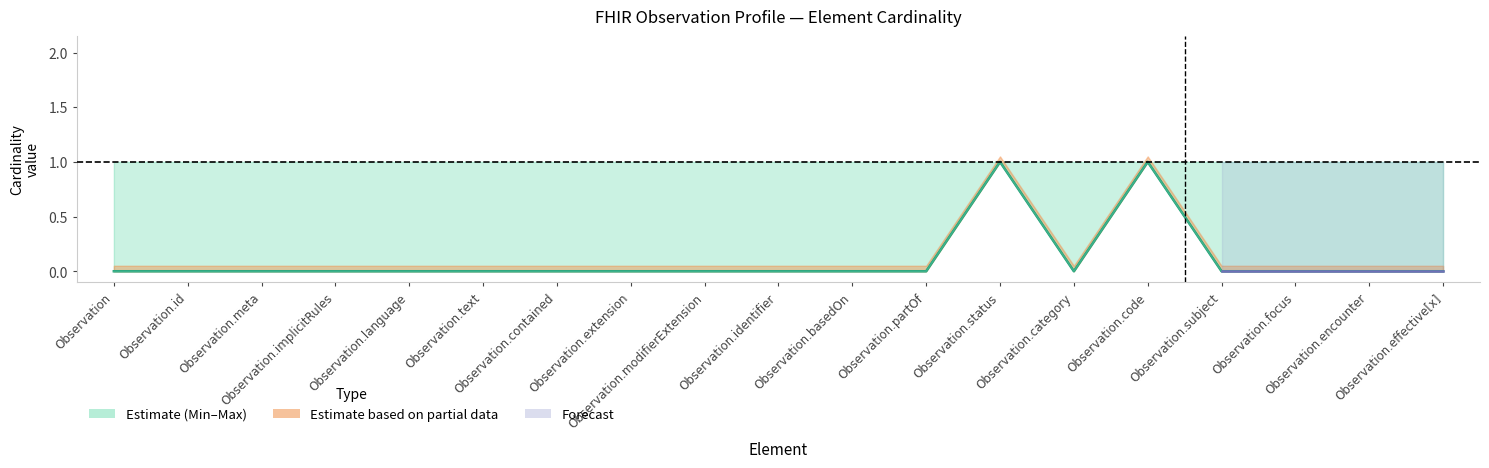

How many values in Min are above zero?

2